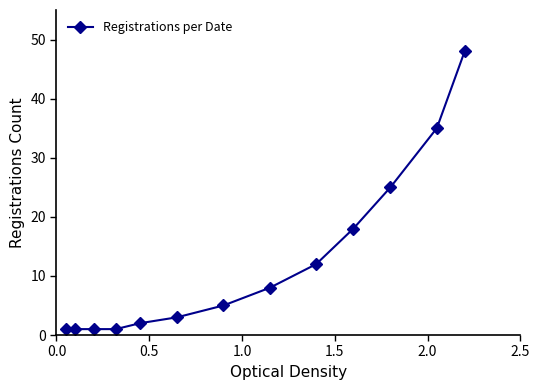

What is the difference between the second highest and minimum values?

34